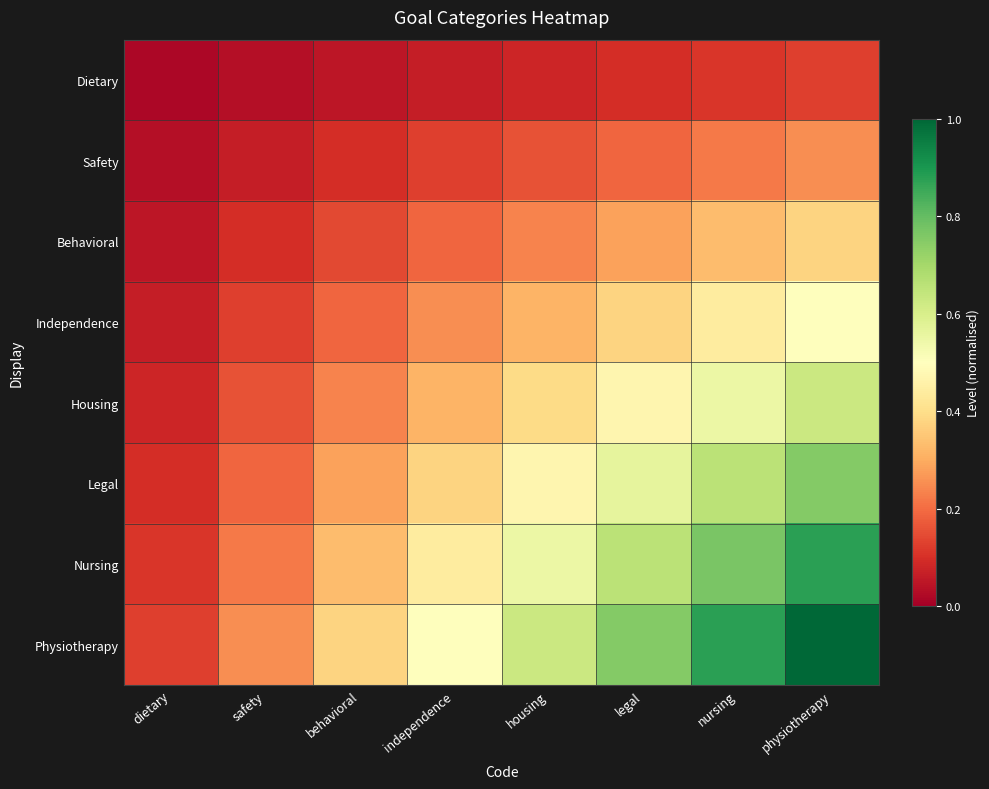

What is the maximum value shown in the chart?

1.0